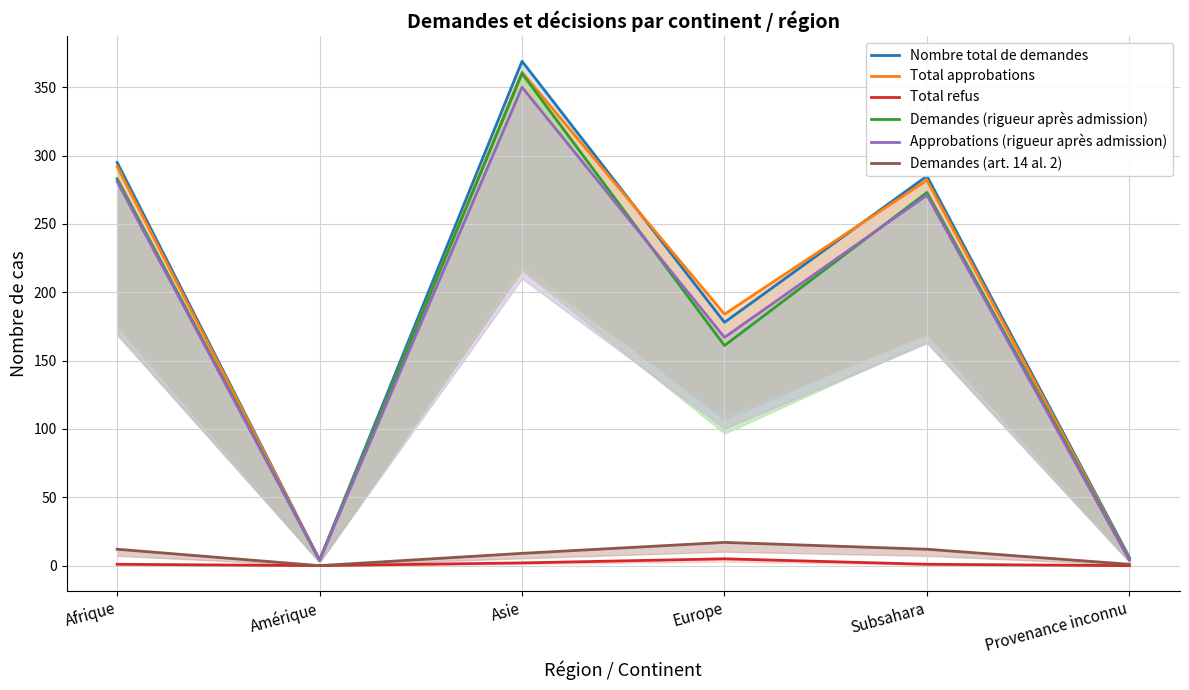

Does the chart have visible grid lines?

Yes